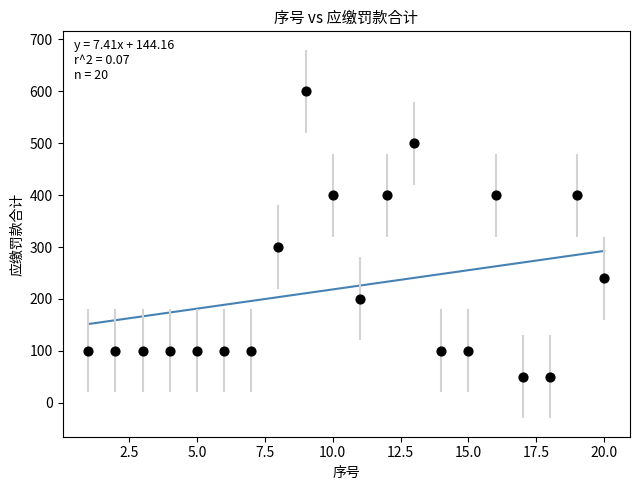

What Y value in the scatter plot is closest to 325?

300